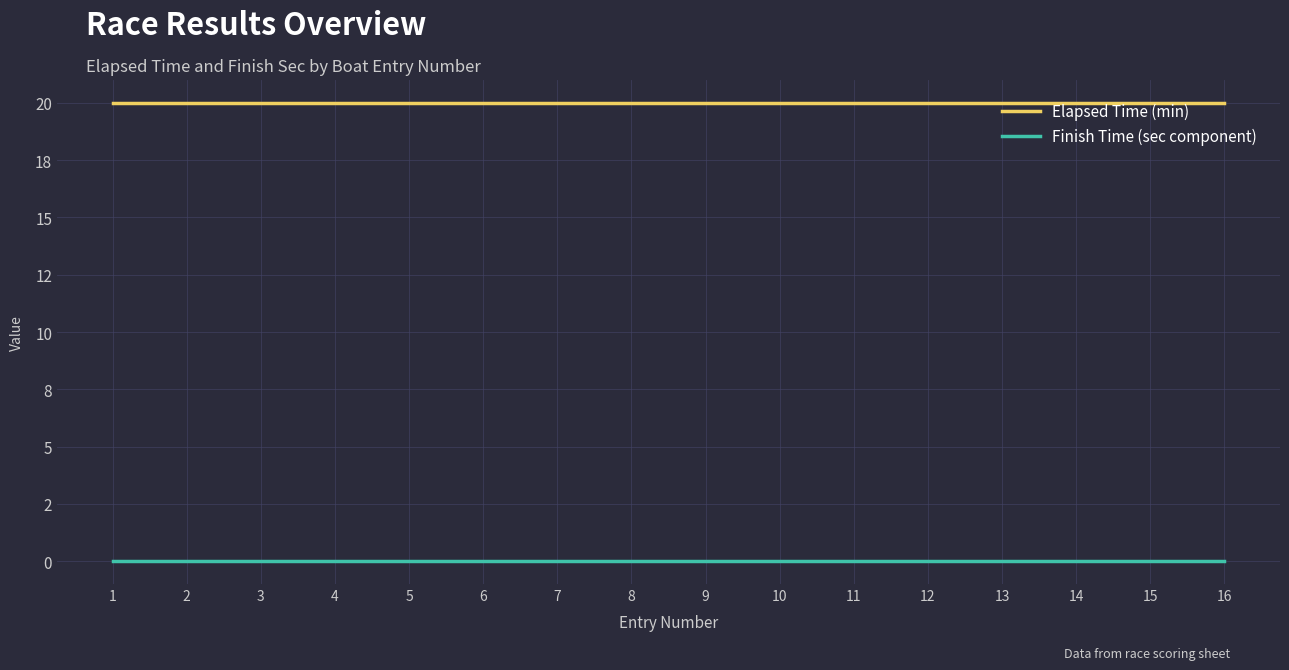

Reading left to right, transcribe all the data shown in this chart.

Elapsed Time (min): 1=20	2=20	3=20	4=20	5=20	6=20	7=20	8=20	9=20	10=20	11=20	12=20	13=20	14=20	15=20	16=20
Finish Time (sec component): 1=0	2=0	3=0	4=0	5=0	6=0	7=0	8=0	9=0	10=0	11=0	12=0	13=0	14=0	15=0	16=0